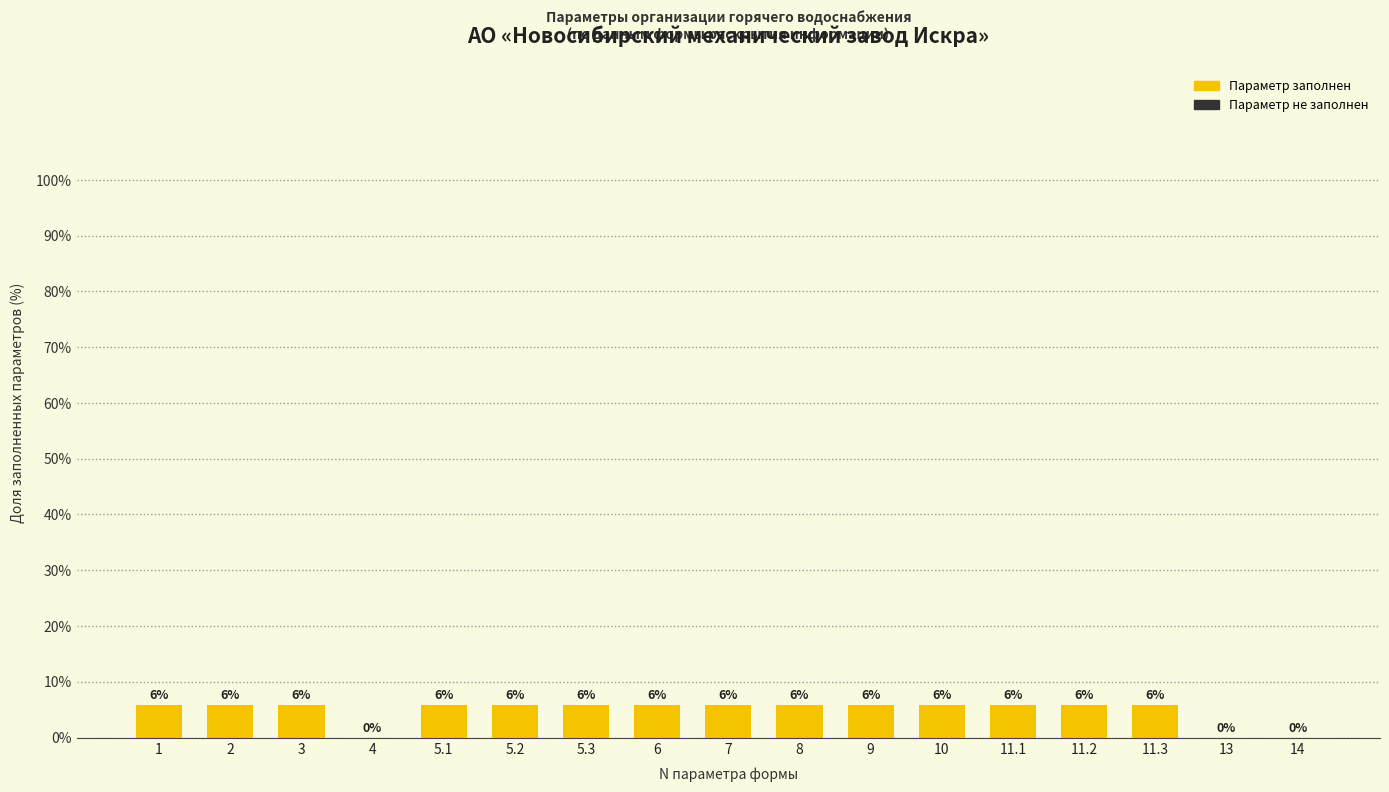

Are the bars horizontal?

No